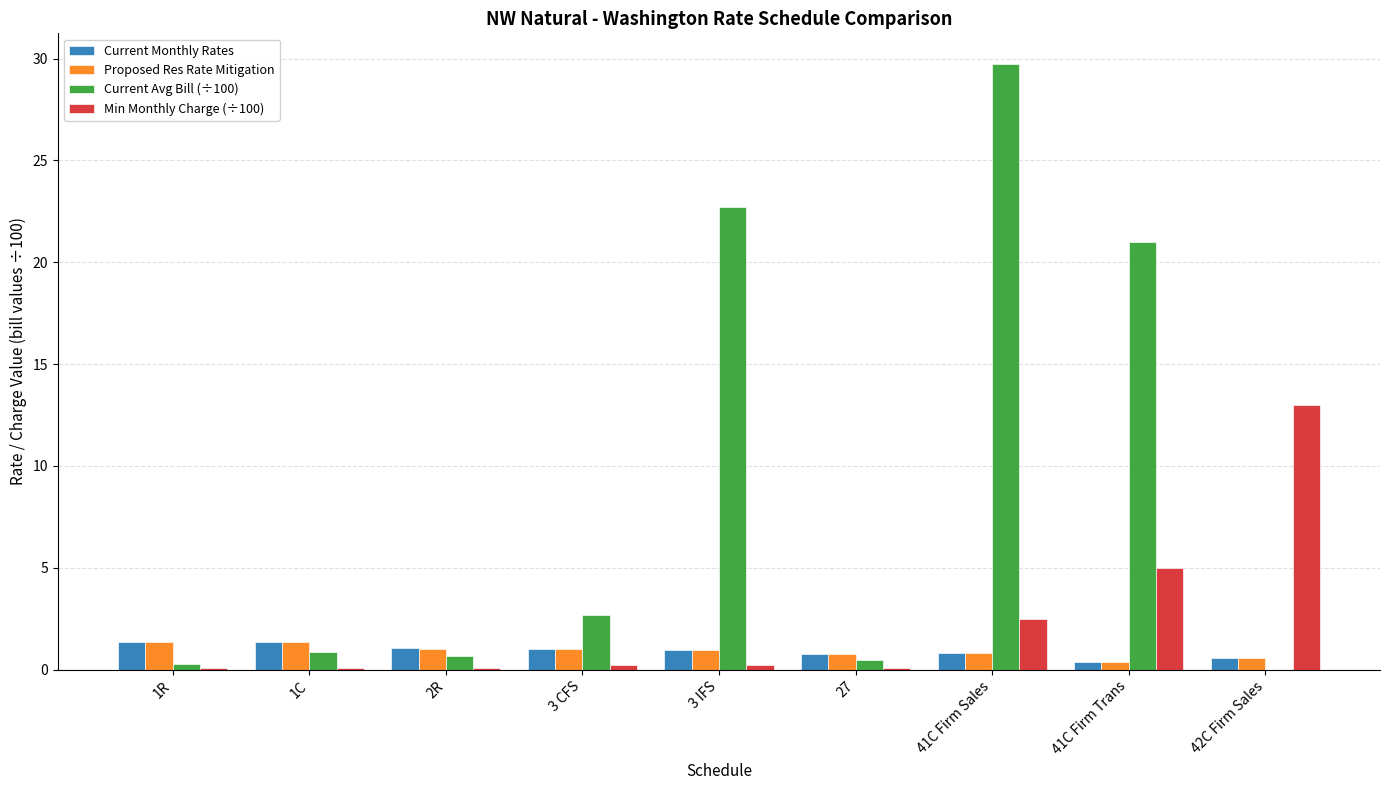

Between 3 IFS and 27, which series saw the biggest shift?

Current Avg Bill (÷100)